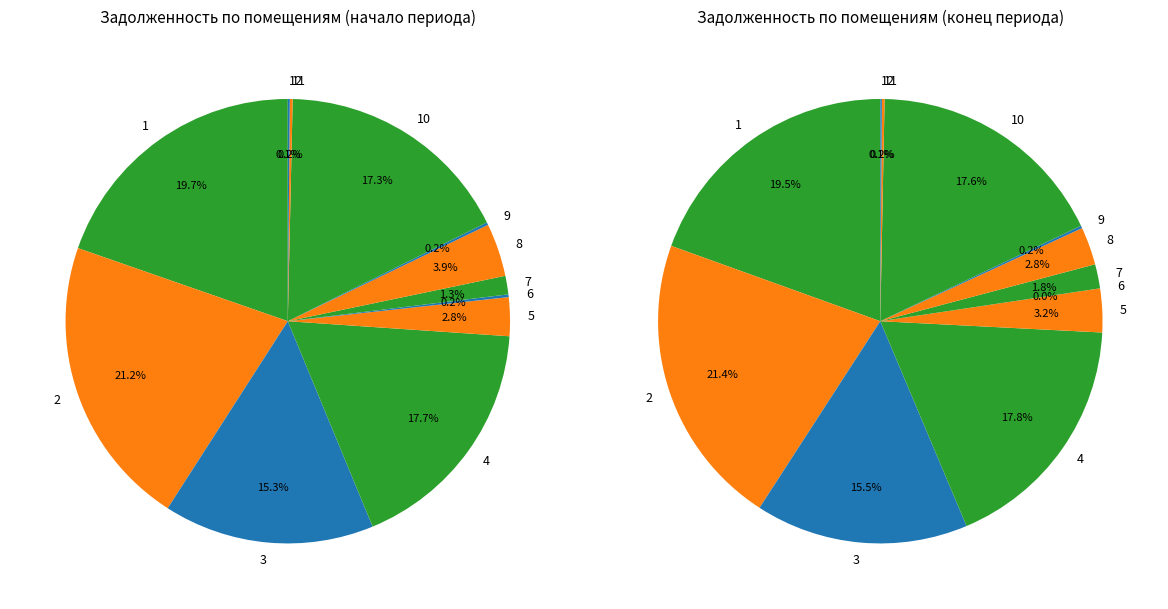

To the nearest percent, what portion does 1 represent?

20%